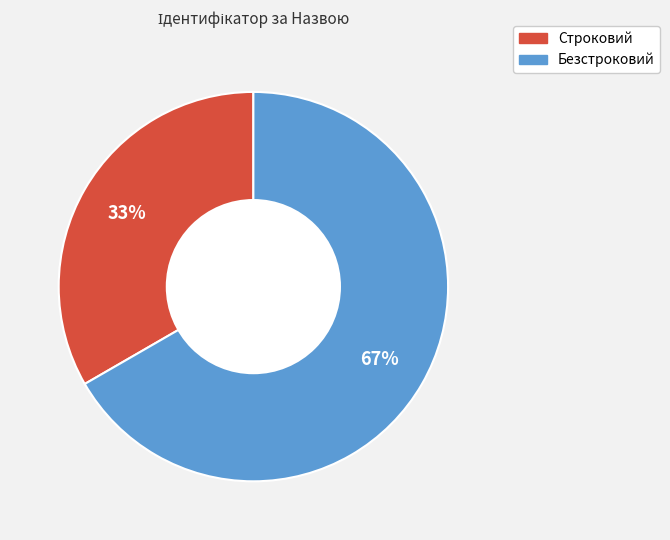

Approximately how many times larger is the value at Безстроковий compared to Строковий?

2.0